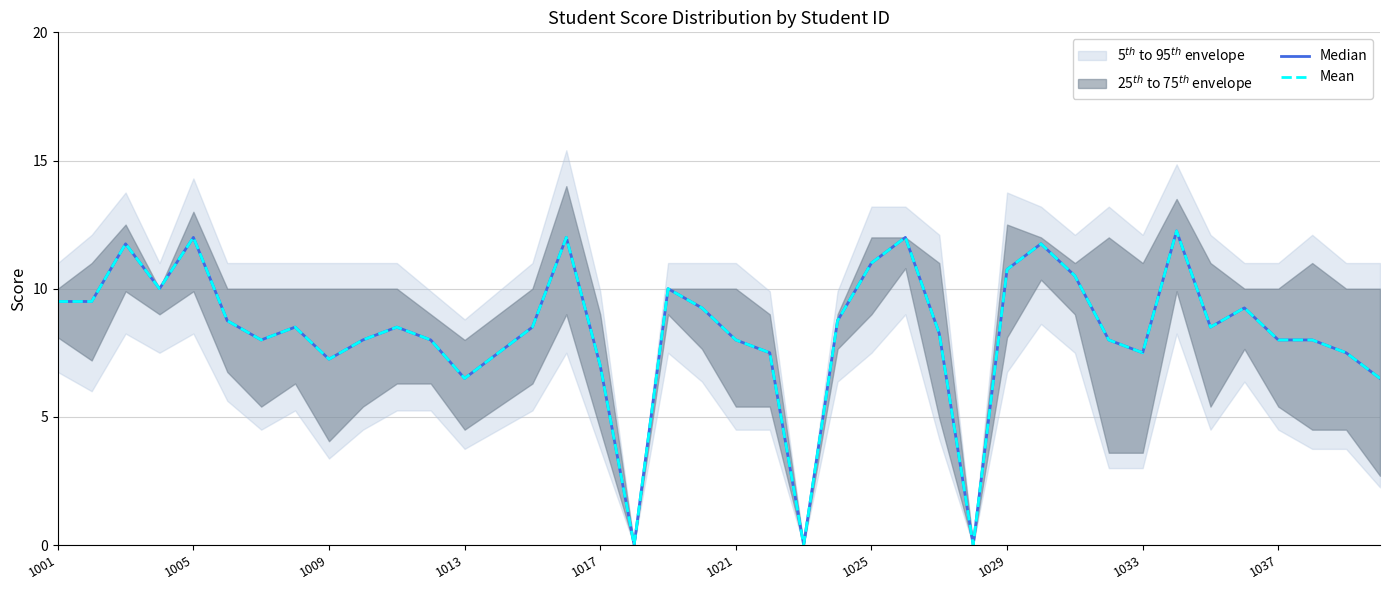

True or false: Mean and Median intersect in this chart.

False